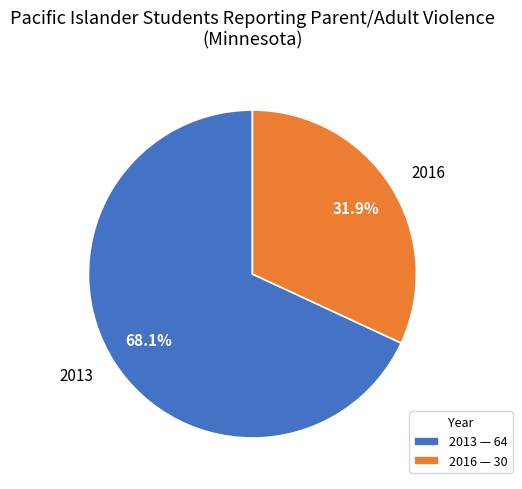

Rank the categories by value from lowest to highest.

2016, 2013